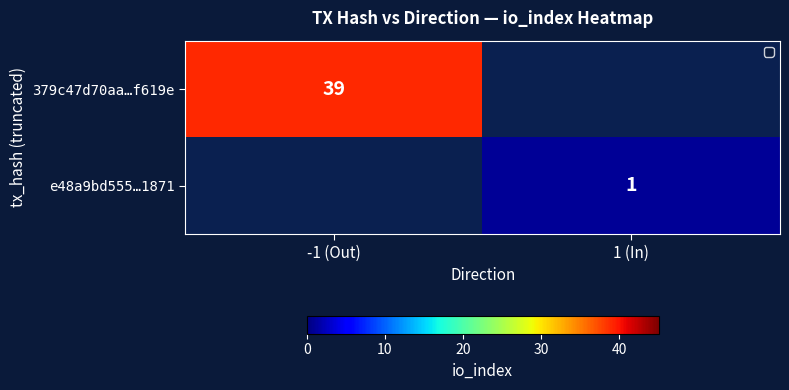

Is the value of 379c47d70aa…f619e at -1 (Out) greater than the value of e48a9bd555…1871 at 1 (In)?

Yes